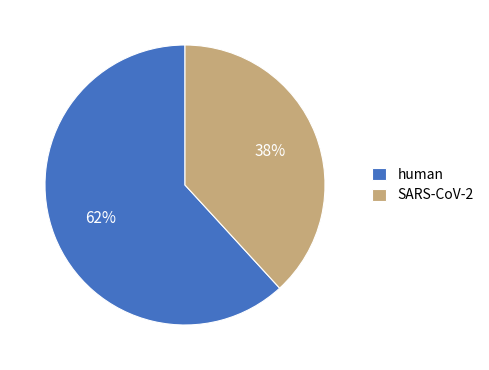

True or false: SARS-CoV-2 accounts for 47% of the total.

False